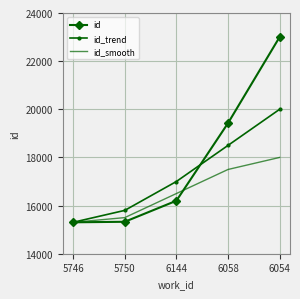

At which label is id closest to 19154?

6058